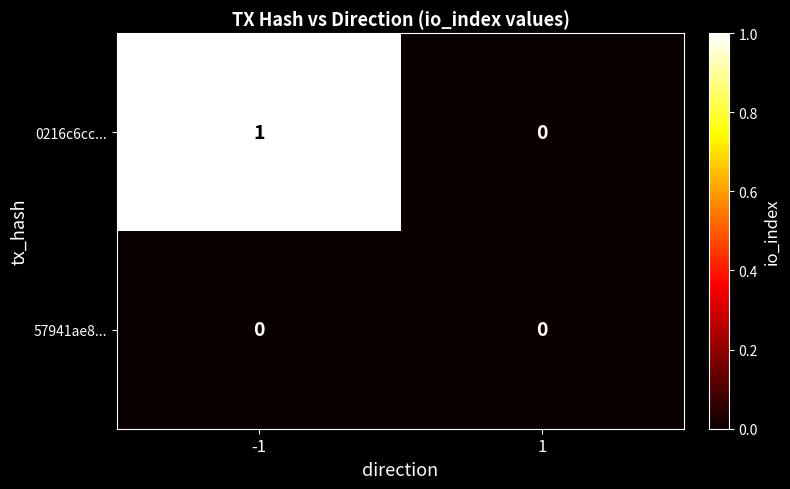

What is the maximum value shown in the chart?

1